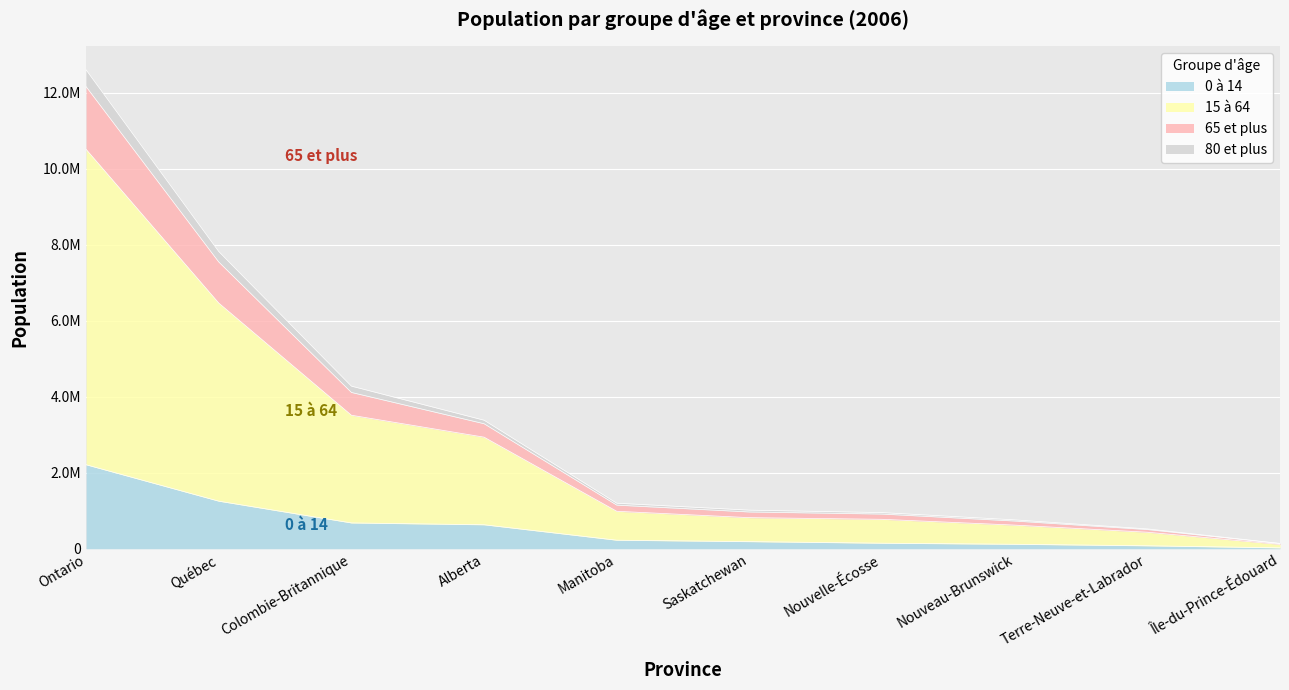

What is the sum of the 0 à 14 values at Colombie-Britannique and Nouveau-Brunswick?

797860